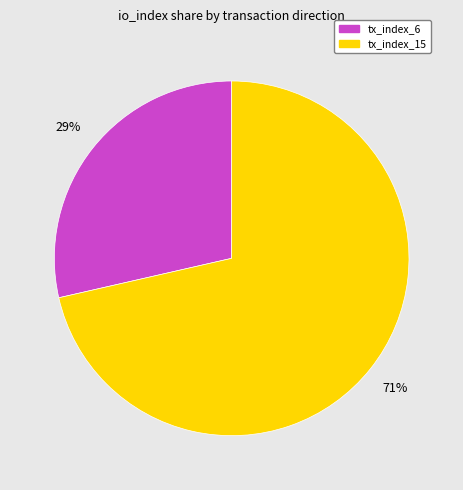

Between tx_index_15 and tx_index_6, which is larger?

tx_index_15